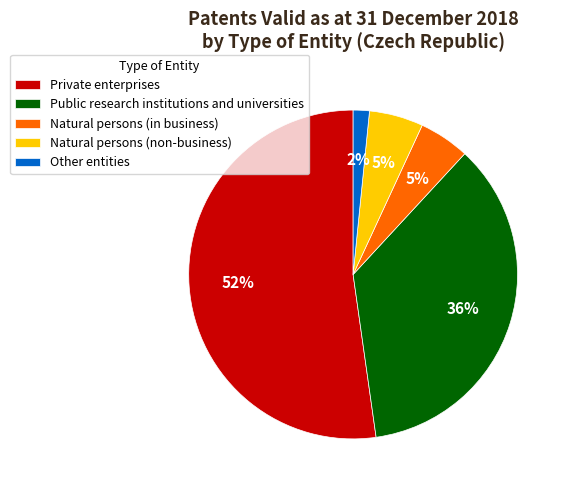

What percentage is the Public research institutions and universities slice, to the nearest percent?

36%